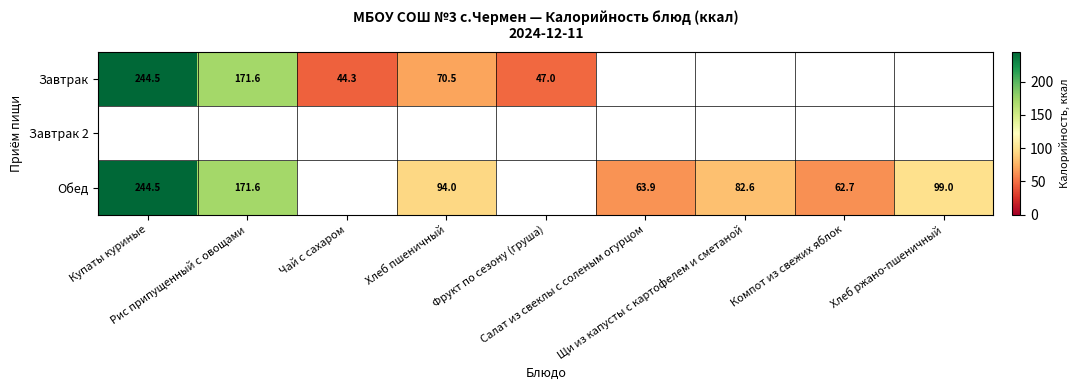

How many series are shown in this chart?

3